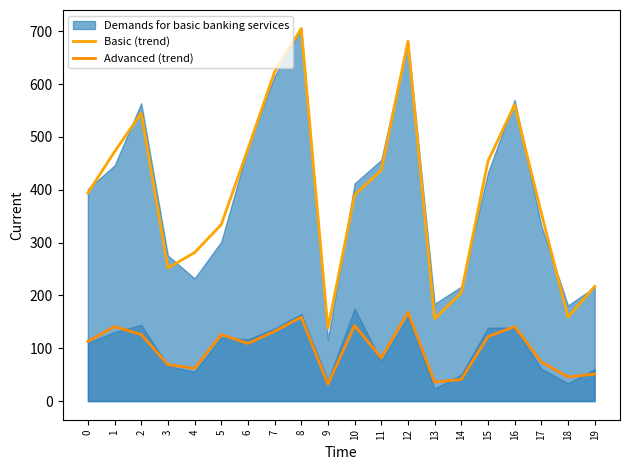

Which series changed the most between 1 and 11?

Advanced (trend)